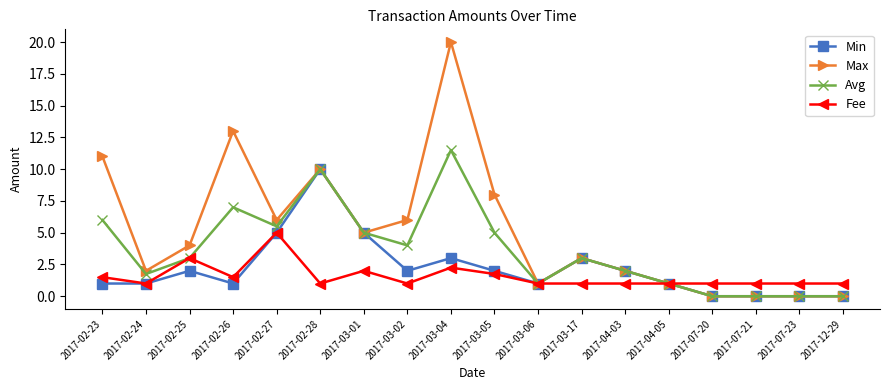

What is the value of the Fee point at the 7th from the left?

2.0